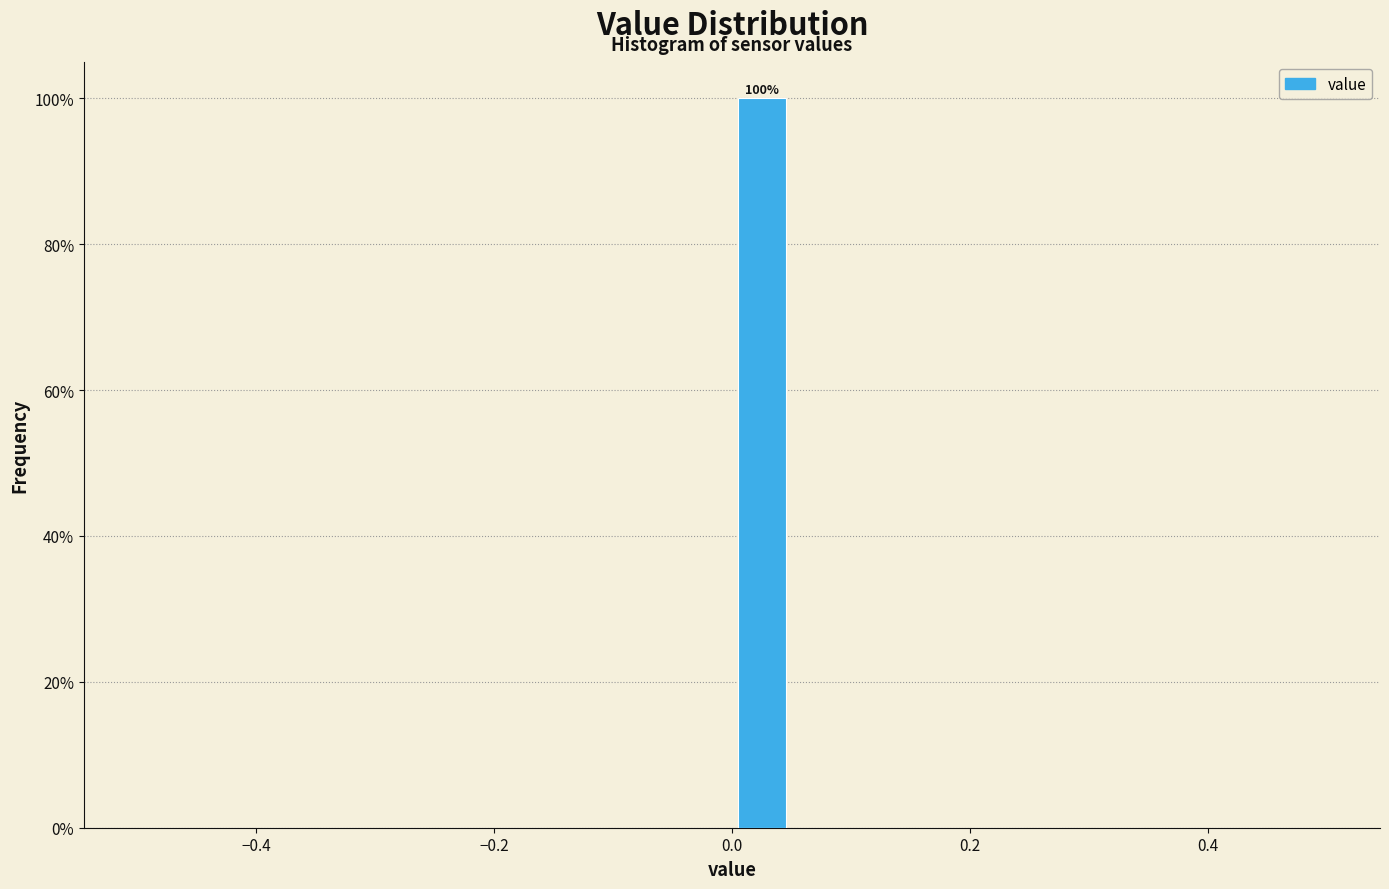

Around what value on the x-axis is the tallest bar? Give the approximate position of its centre, as read against the axis.

0.02